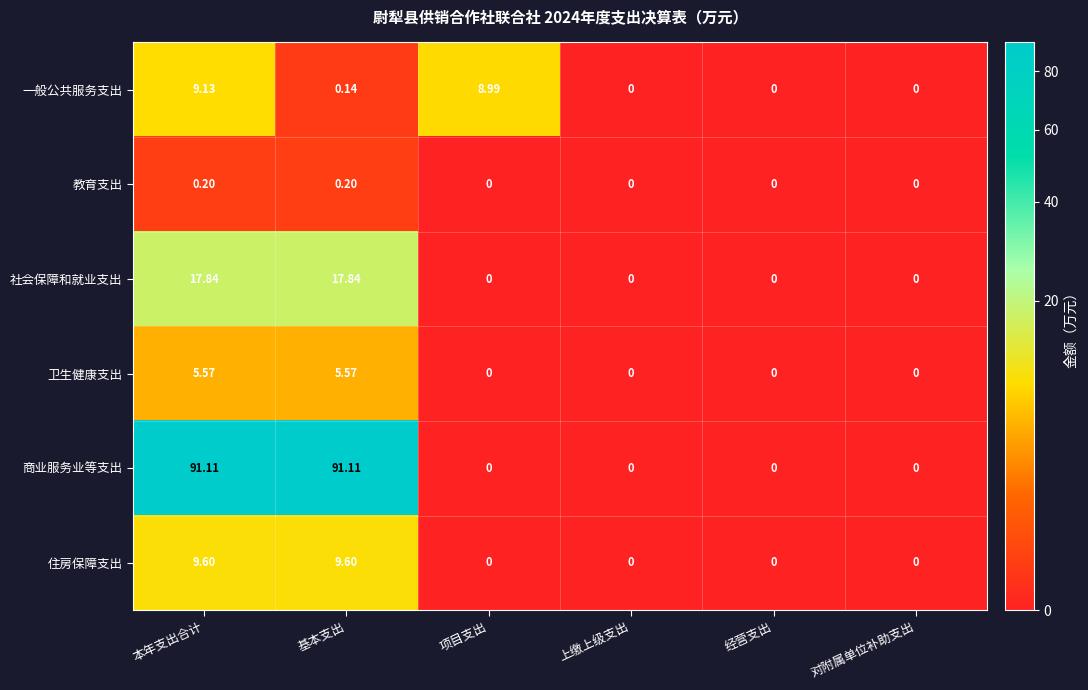

Which series changed the most between 本年支出合计 and 经营支出?

商业服务业等支出